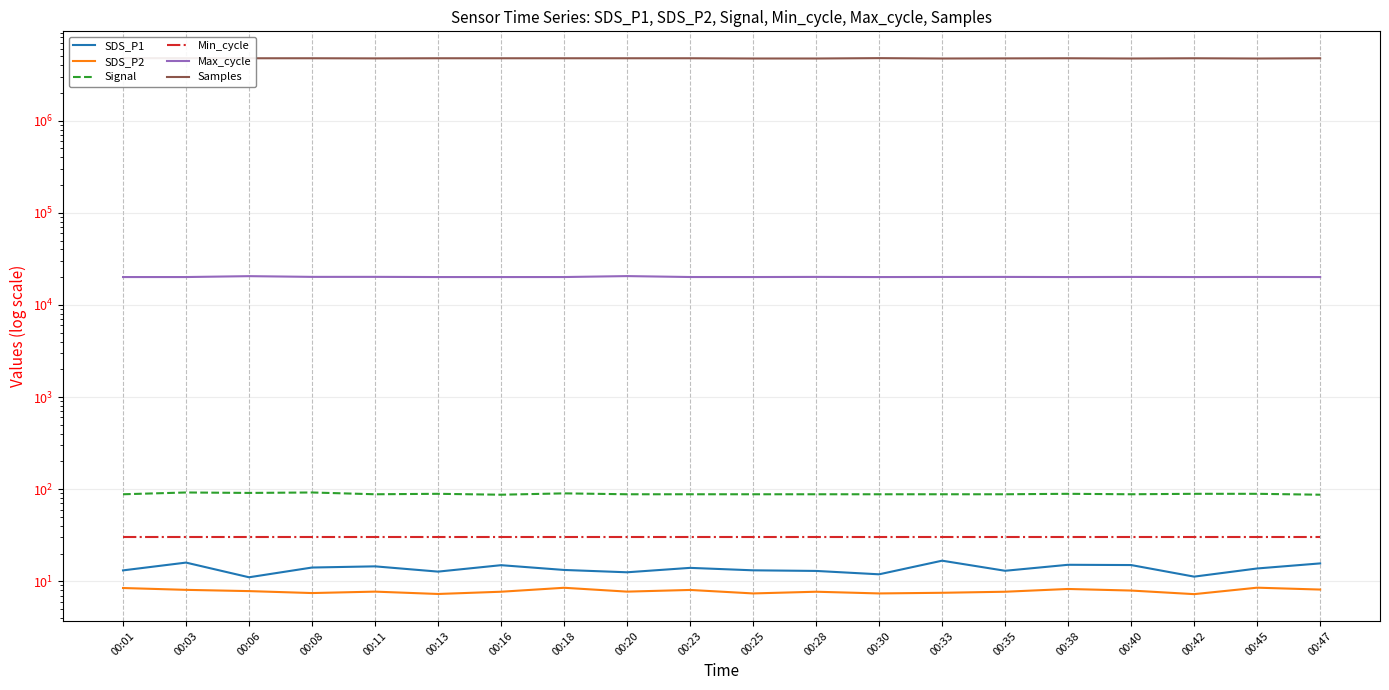

Reading left to right, what are all the values shown in this chart?

SDS_P1: 13.1	15.9	11.1	14.1	14.5	12.7	14.9	13.3	12.5	14.0	13.2	12.9	11.9	16.7	13.0	15.1	15.0	11.2	13.8	15.6
SDS_P2: 8.4	8.1	7.8	7.5	7.7	7.3	7.7	8.5	7.7	8.1	7.4	7.7	7.4	7.5	7.7	8.2	7.9	7.2	8.5	8.1
Signal: 88.0	92.0	91.0	92.0	88.0	89.0	87.0	90.0	88.0	88.0	88.0	88.0	88.0	88.0	88.0	89.0	88.0	89.0	89.0	87.0
Min_cycle: 30.0	30.0	30.0	30.0	30.0	30.0	30.0	30.0	30.0	30.0	30.0	30.0	30.0	30.0	30.0	30.0	30.0	30.0	30.0	30.0
Max_cycle: 20056.0	20059.0	20509.0	20142.0	20148.0	20056.0	20052.0	20062.0	20541.0	20070.0	20059.0	20124.0	20052.0	20098.0	20121.0	20056.0	20109.0	20060.0	20099.0	20058.0
Samples: 4769769.0	4769579.0	4754788.0	4755194.0	4739994.0	4754998.0	4753941.0	4754786.0	4754581.0	4755151.0	4726294.0	4725991.0	4769617.0	4725420.0	4739944.0	4754377.0	4725422.0	4754381.0	4725202.0	4754400.0